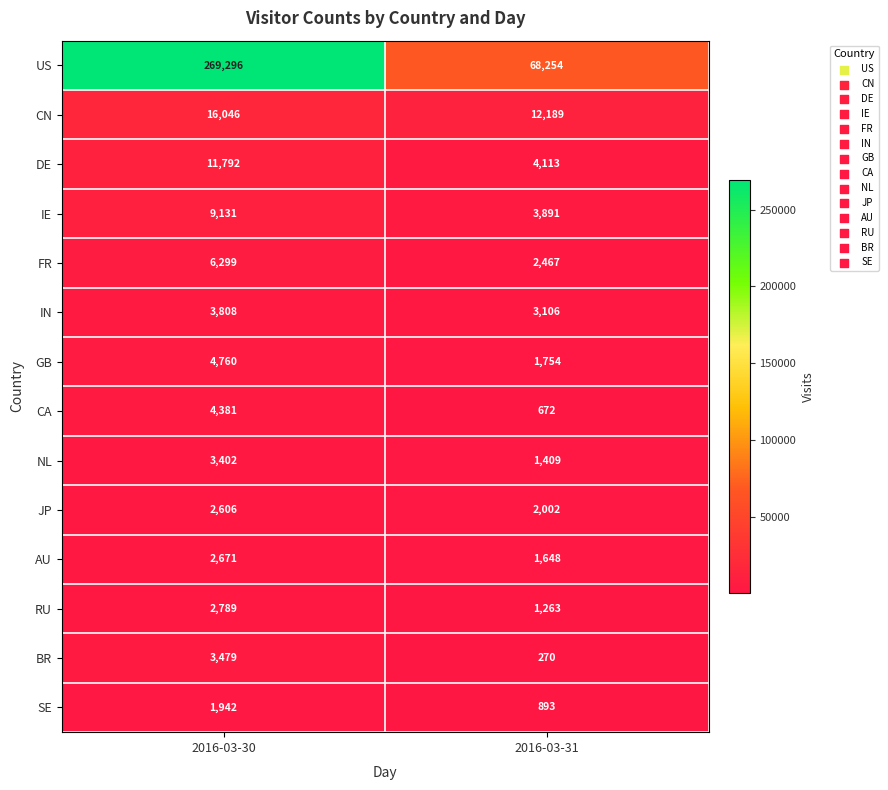

What is the difference between the US values at 2016-03-30 and 2016-03-31?

201042